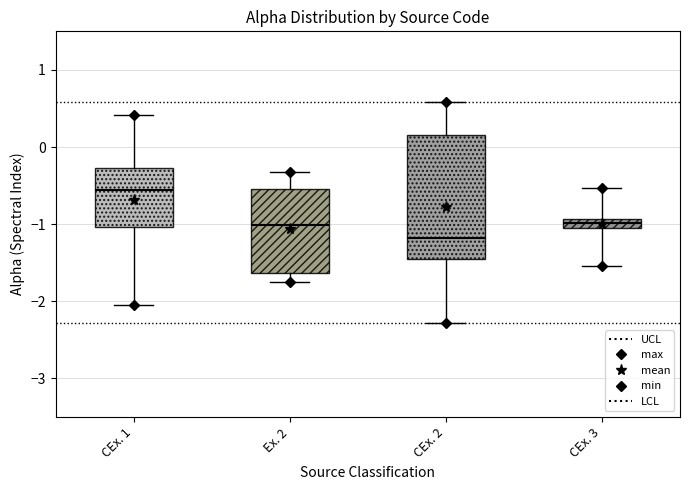

Which box is the tallest, from its lower edge to its upper edge?

CEx. 2